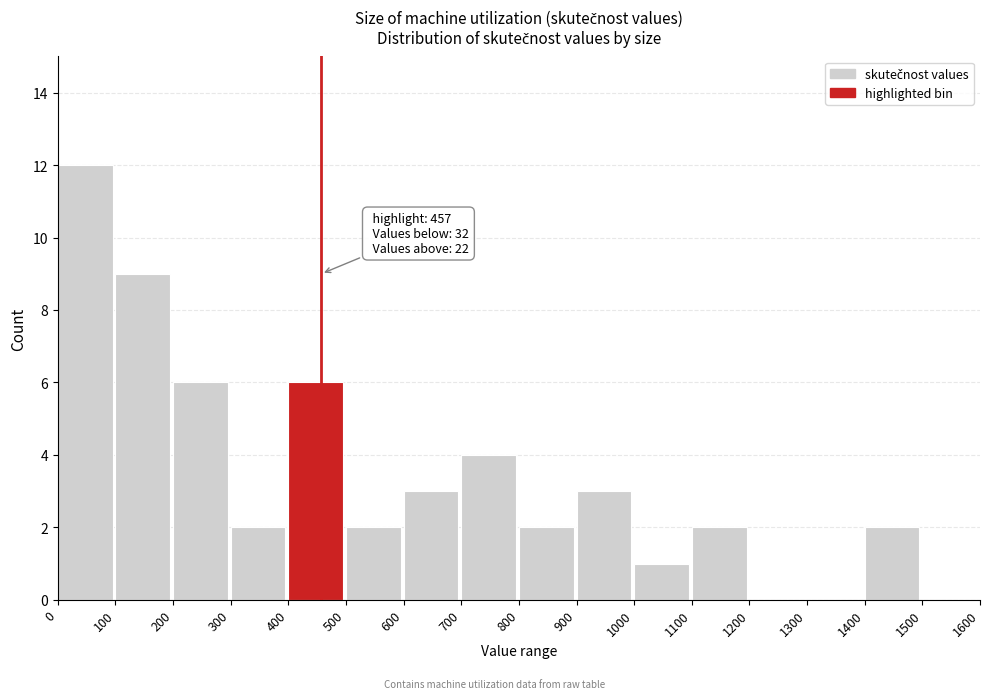

Which range on the x-axis has the tallest bar?

0 to 100